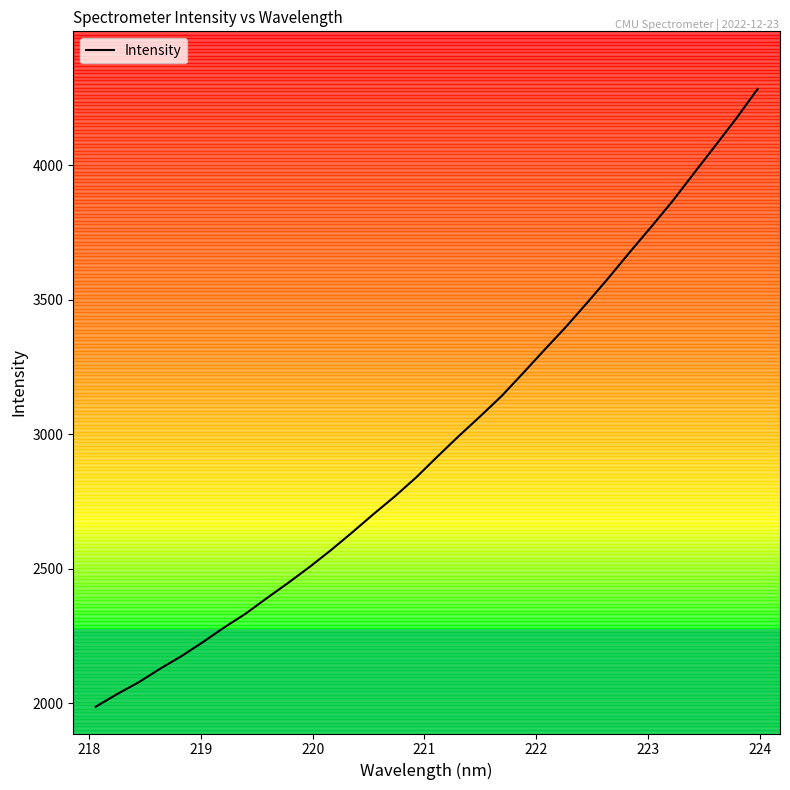

True or false: there are more than 1 points higher than both neighbors.

False